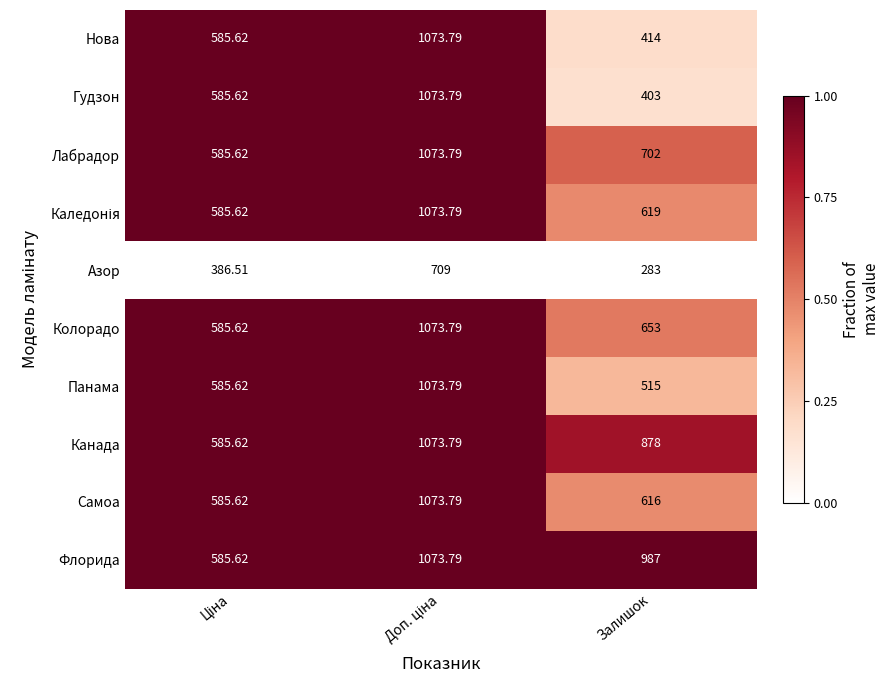

Which series has the largest total across all categories?

Флорида